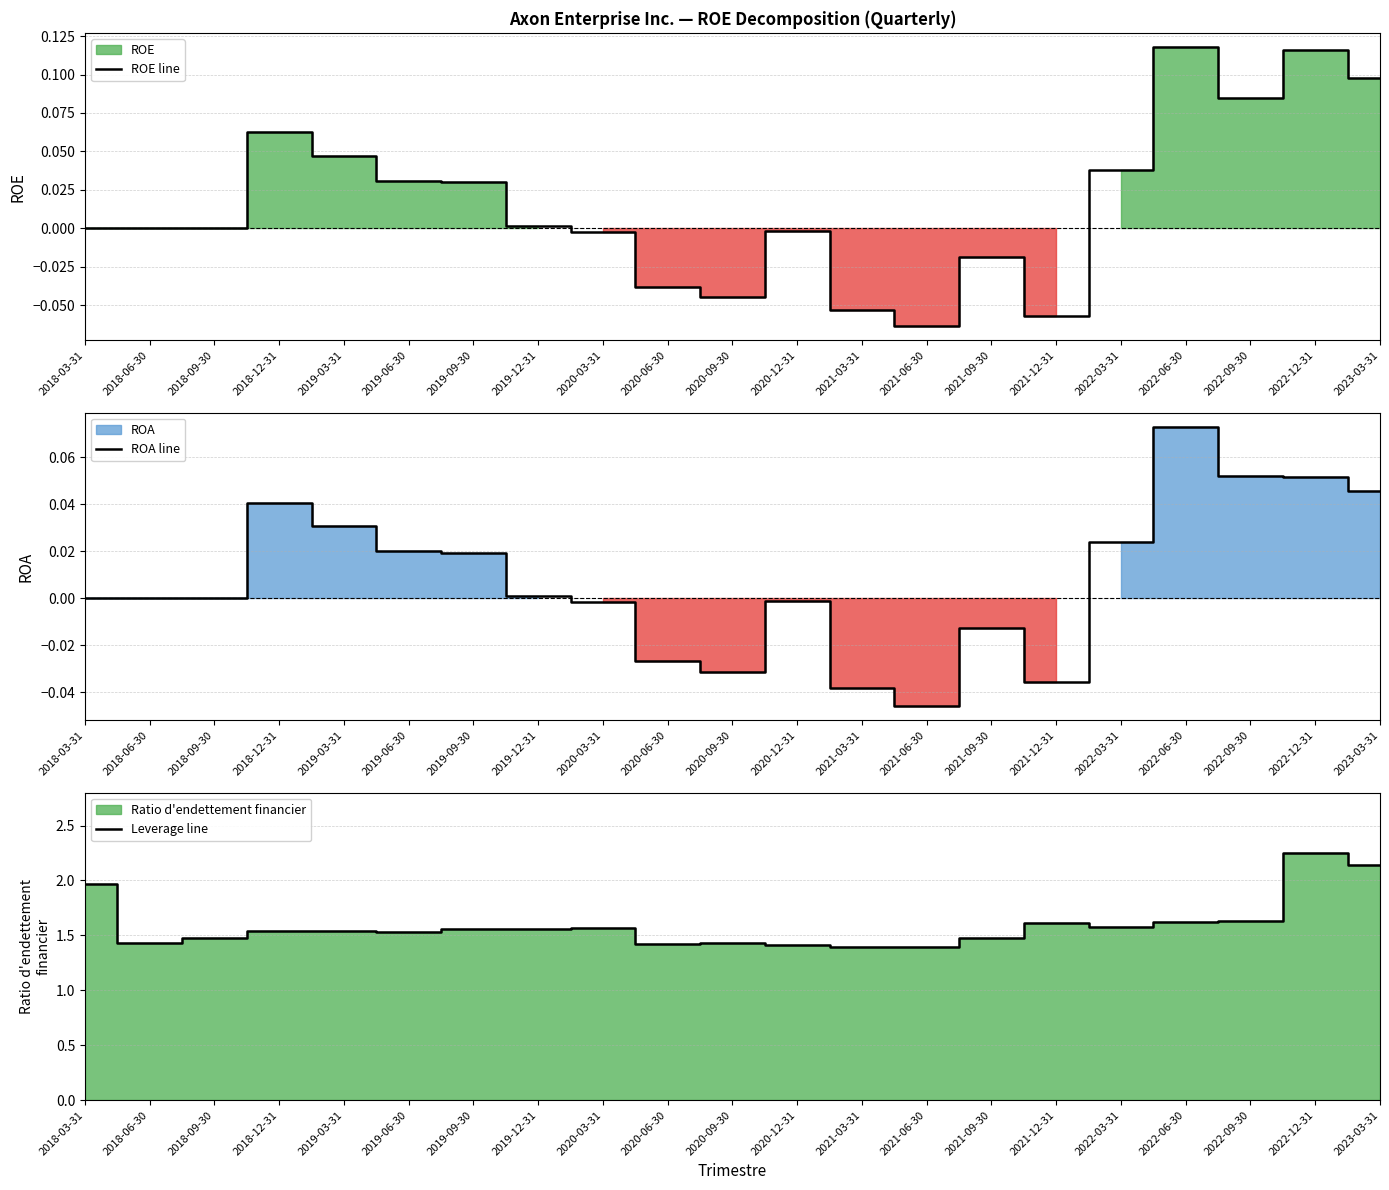

Where is the first local maximum for ROA line?

2018-12-31